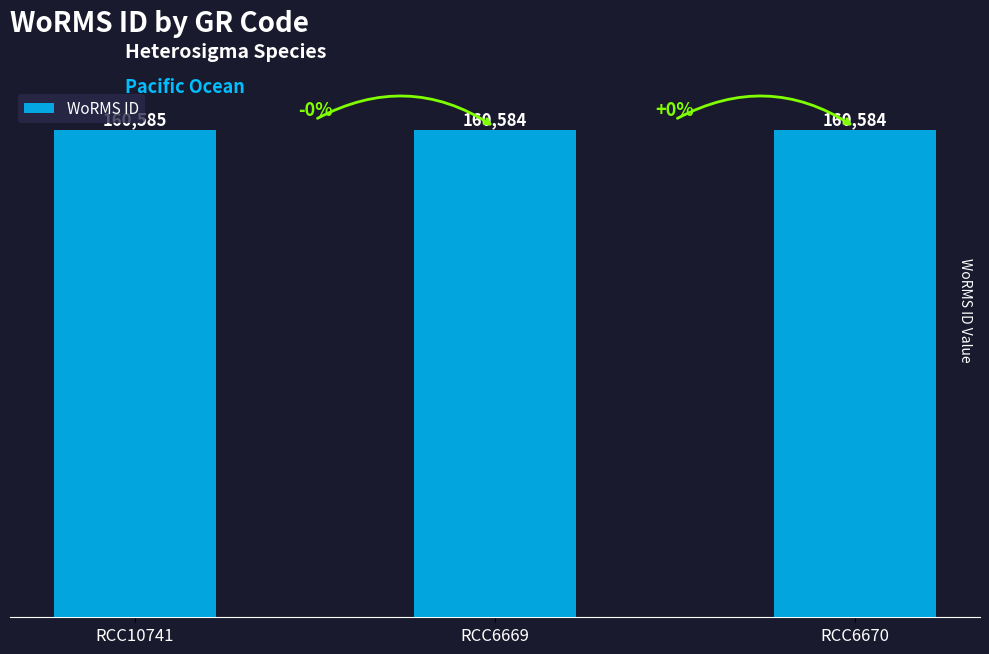

Approximately how many times larger is the value at RCC6670 compared to RCC10741?

1.0